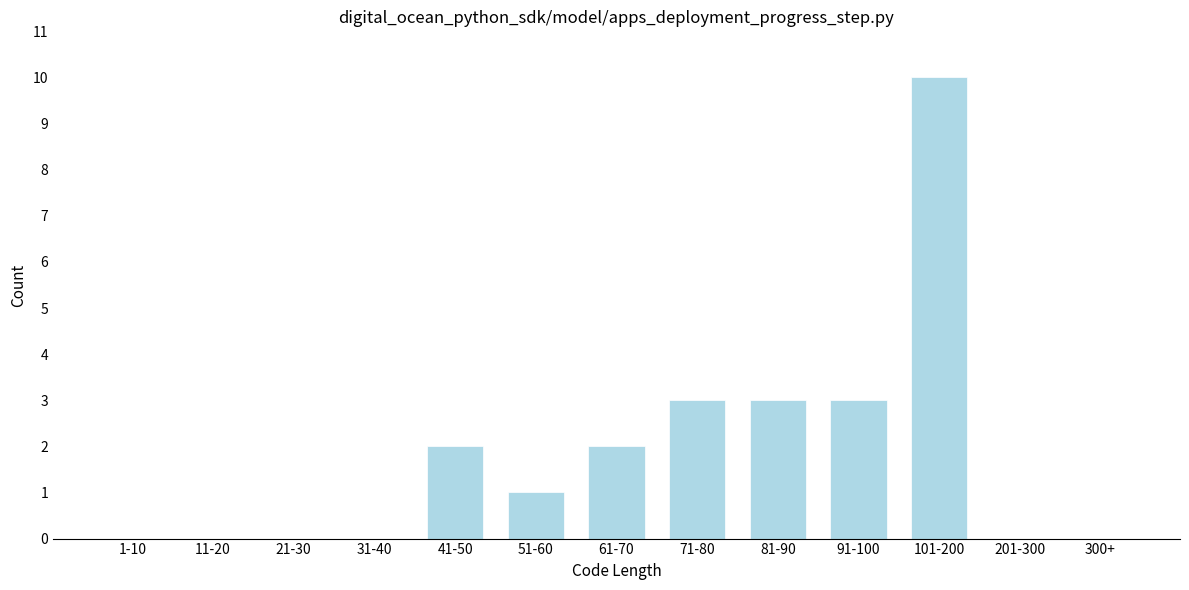

Reading right to left, what are all the values shown in this chart?

300+=0	201-300=0	101-200=10	91-100=3	81-90=3	71-80=3	61-70=2	51-60=1	41-50=2	31-40=0	21-30=0	11-20=0	1-10=0